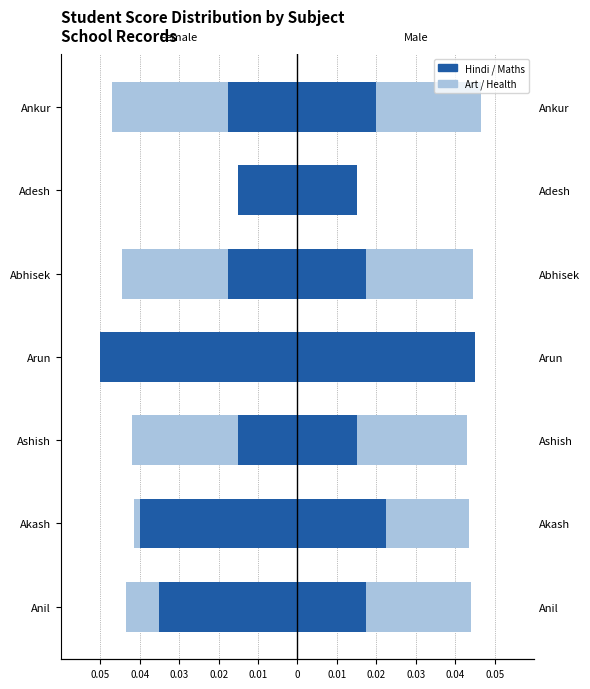

Which series has the largest total across all categories?

Maths (Boy)